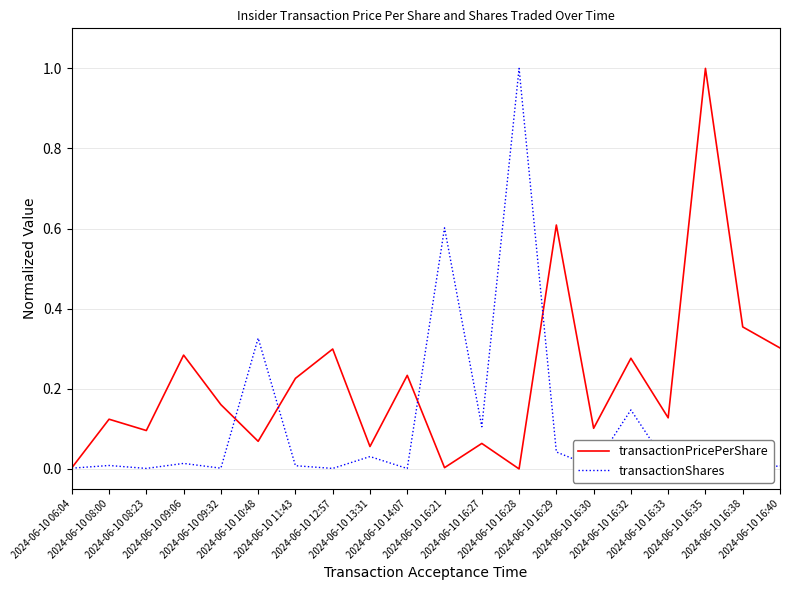

In transactionShares, how many points are lower than both neighbors (excluding endpoints)?

7